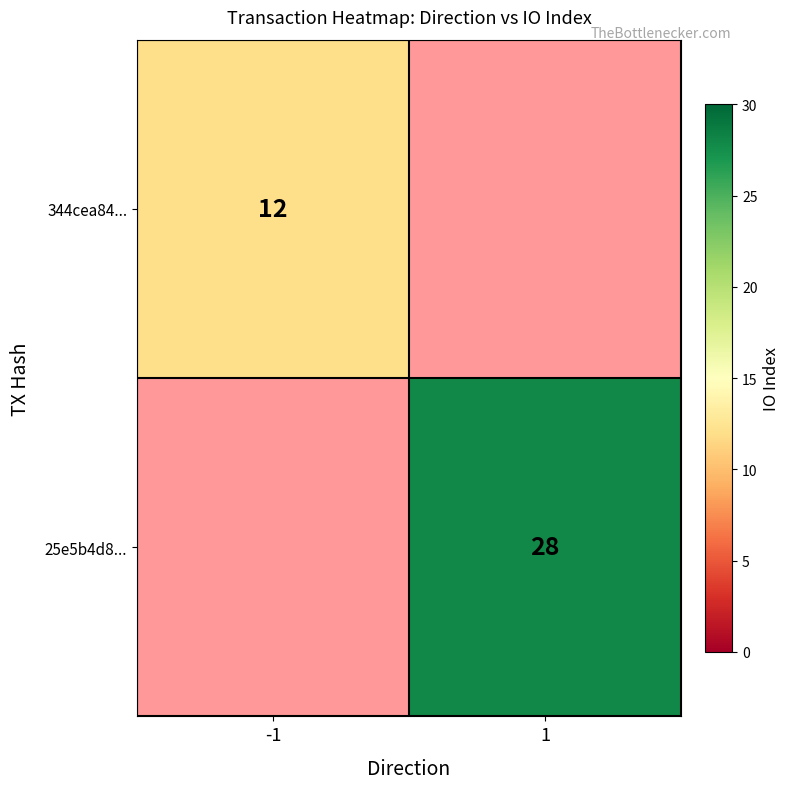

Is it true that 25e5b4d8... equals 12 at 1?

False